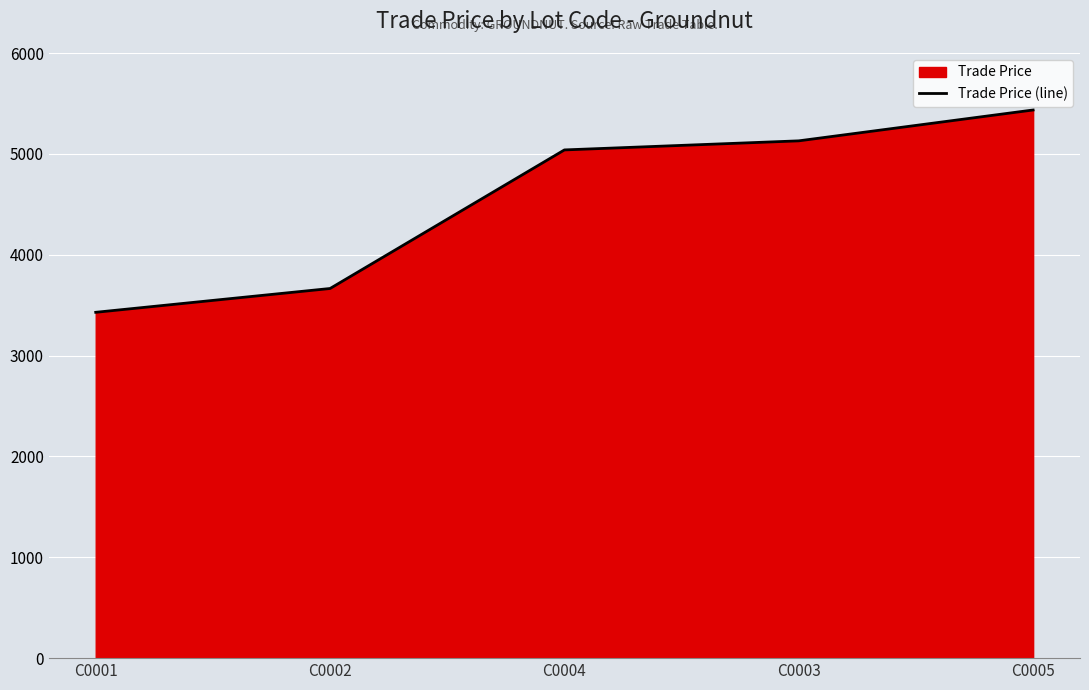

Which category has the highest value across all series?

C0005